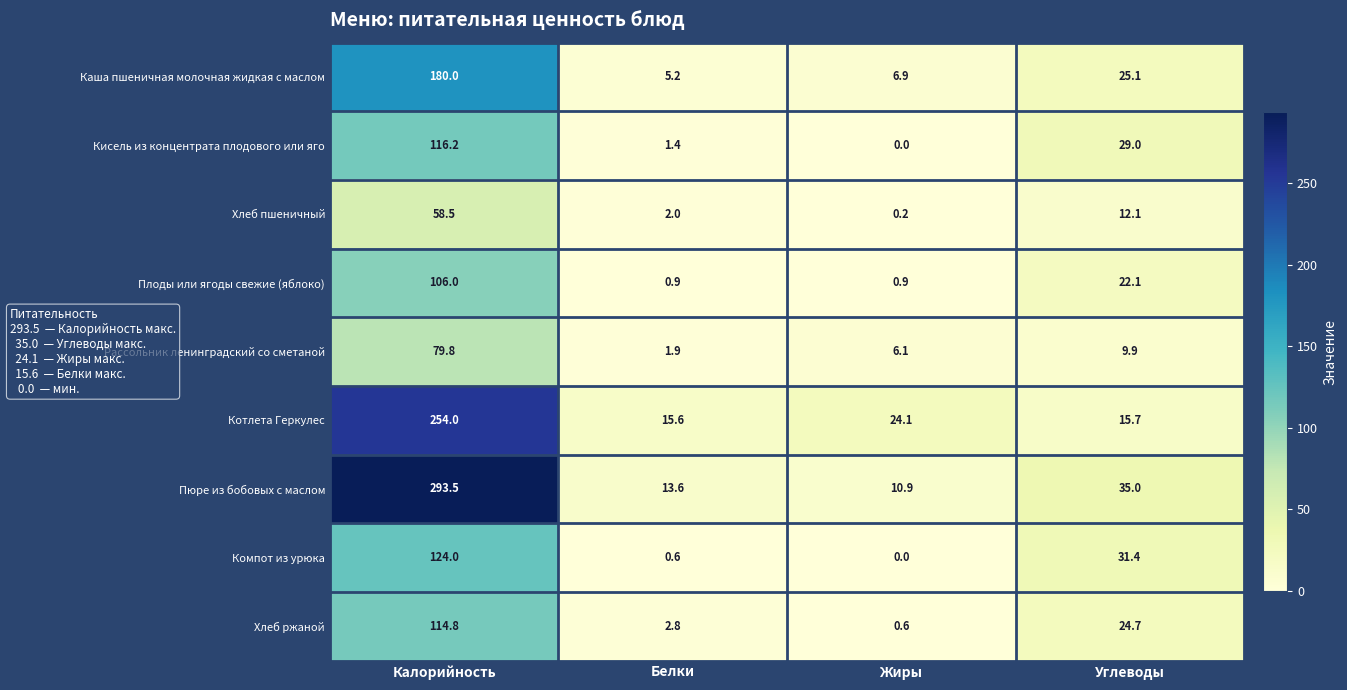

Is it true that Кисель из концентрата плодового или яго equals 39.9 at Углеводы?

False